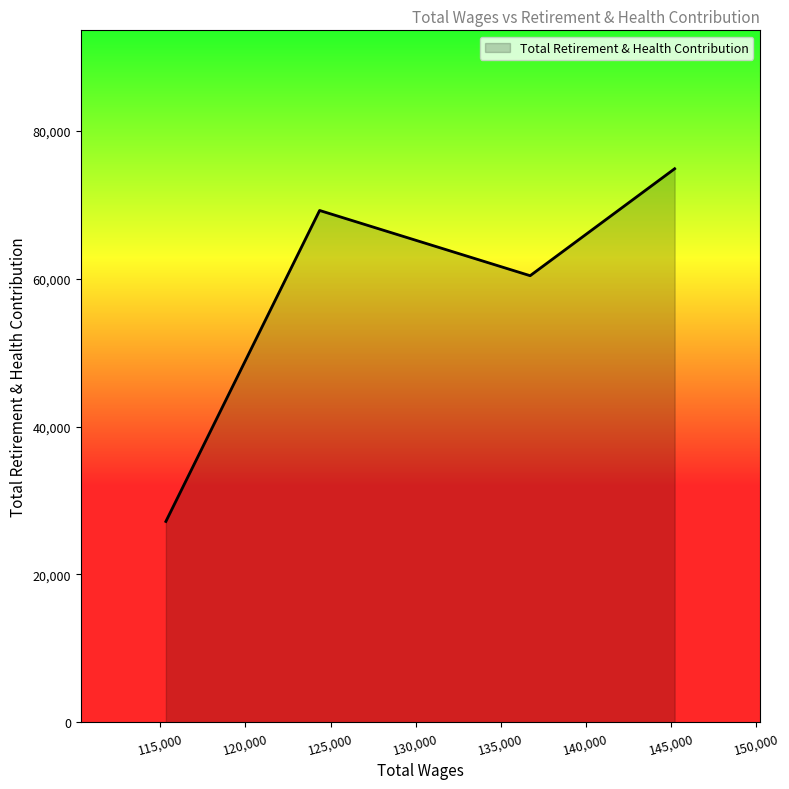

How many interior local valleys (lower than both neighbors) does the data have?

1